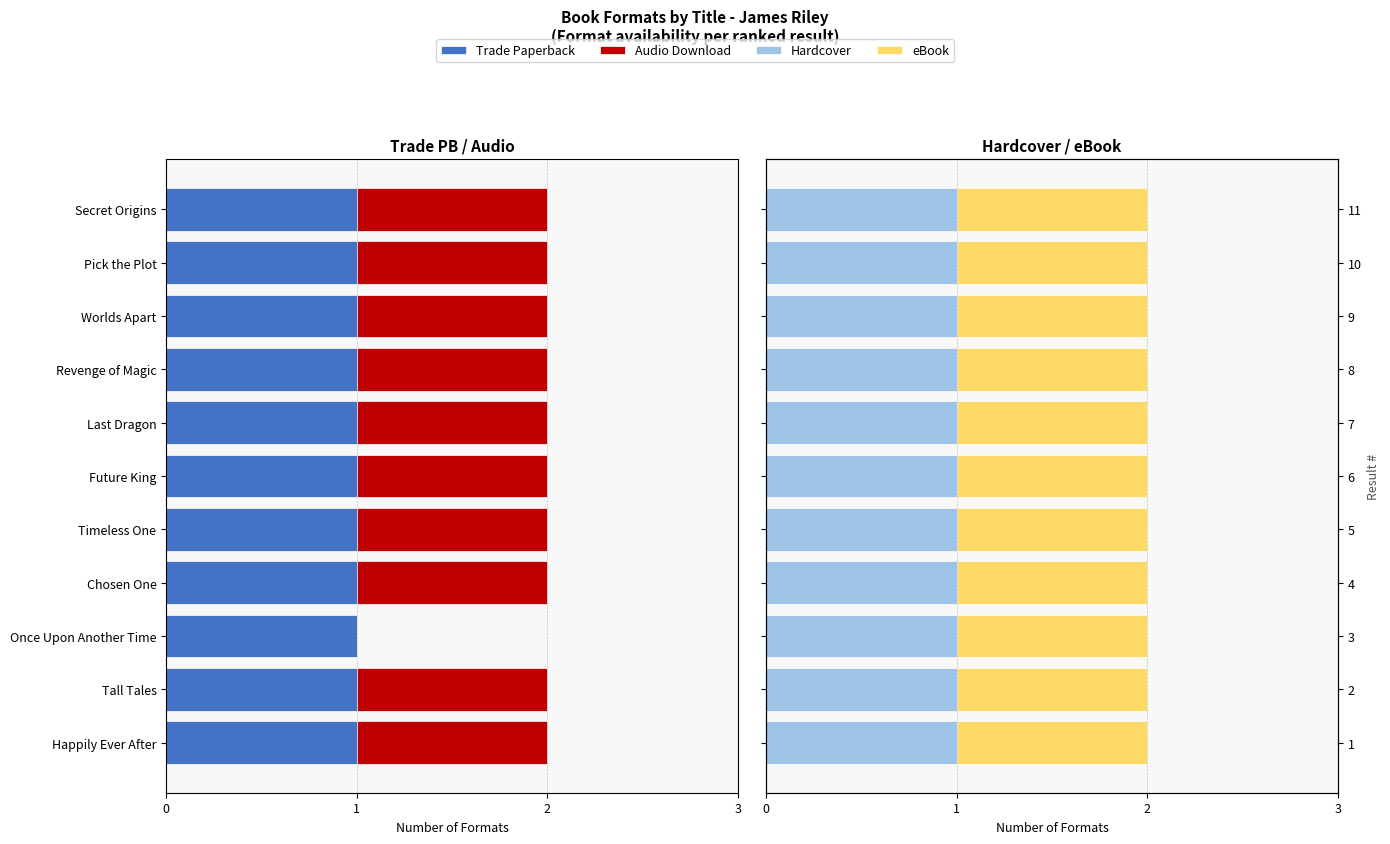

How many data points does each series have?

11